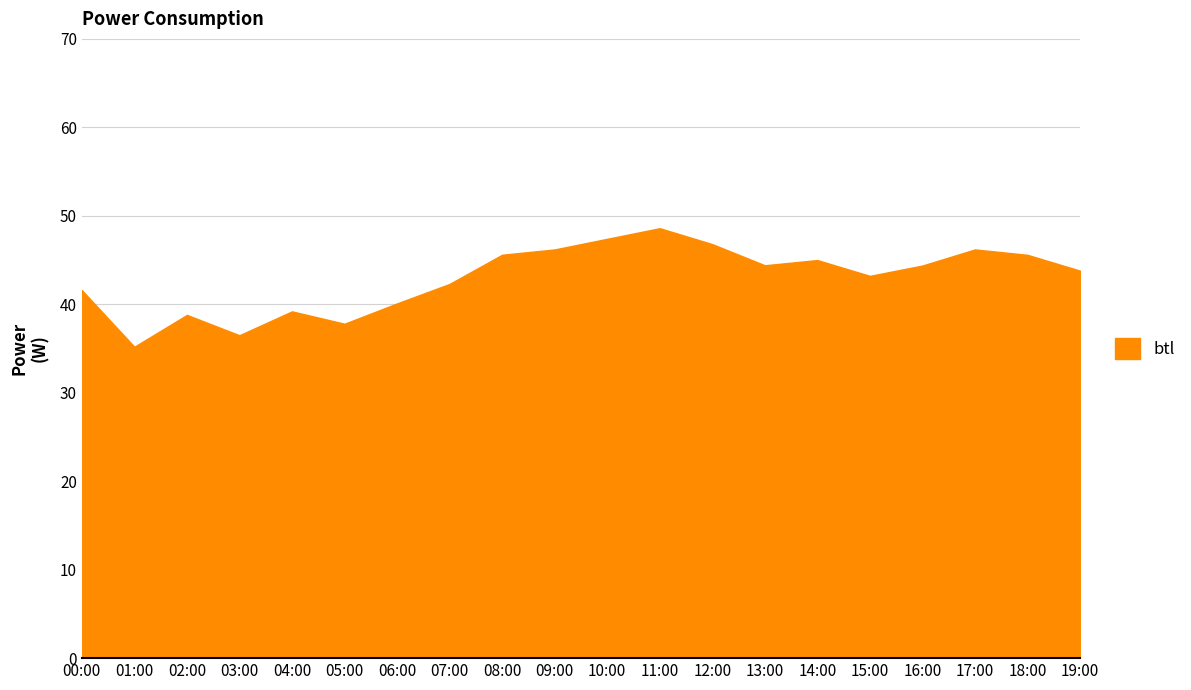

At which category does the data reach its first local valley?

01:00